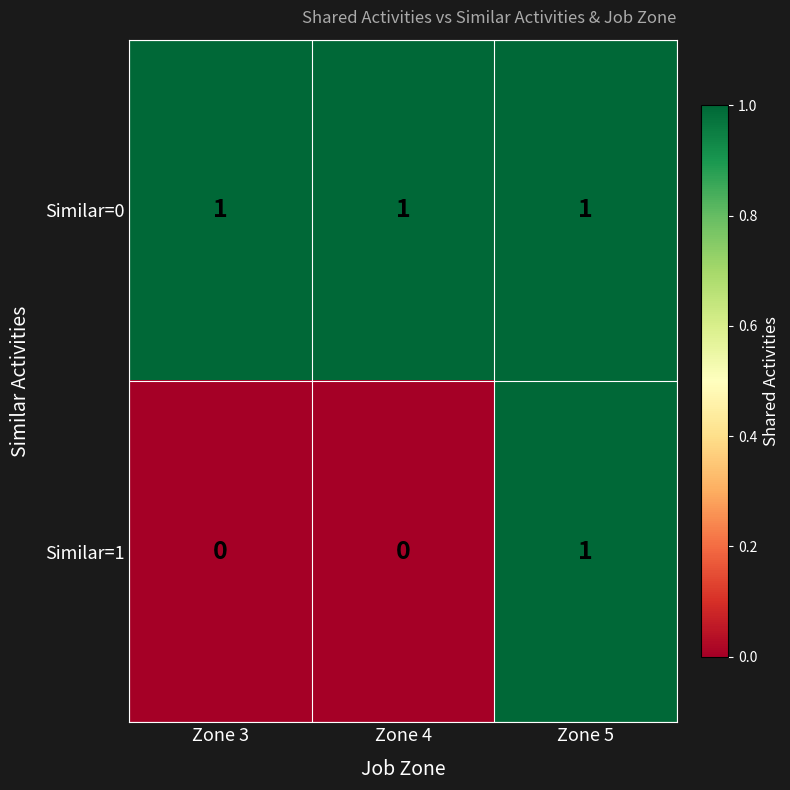

True or false: Similar=0 has a value of 2 at Zone 3.

False